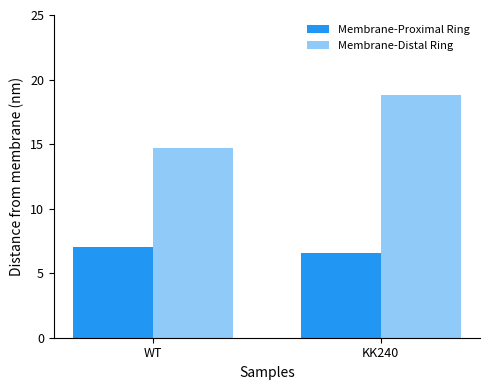

Which series has the largest total across all categories?

Membrane-Distal Ring